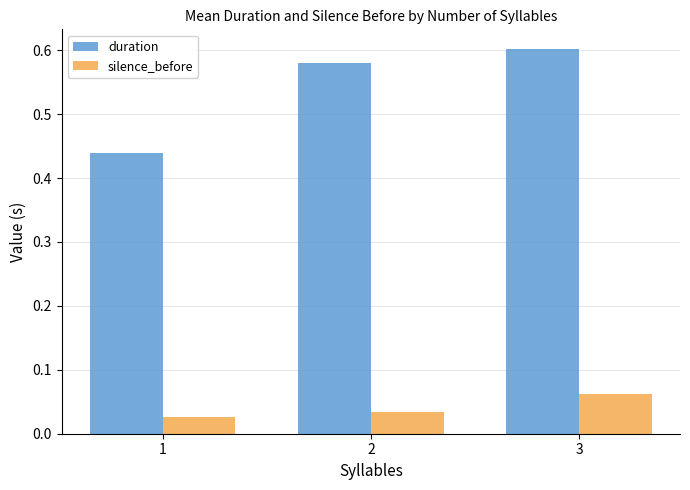

True or false: duration has a value of 0.3 at 2.

False